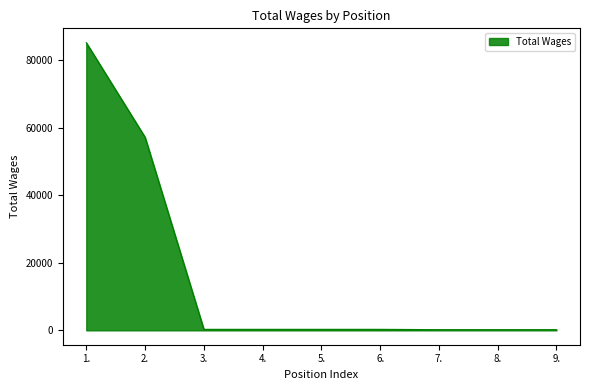

Does the chart have visible grid lines?

No